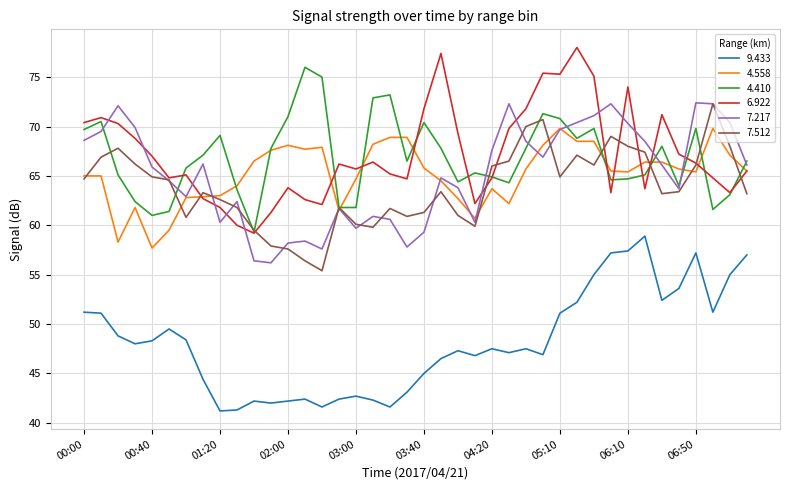

What are all the series names shown in the legend?

9.433, 4.558, 4.410, 6.922, 7.217, 7.512